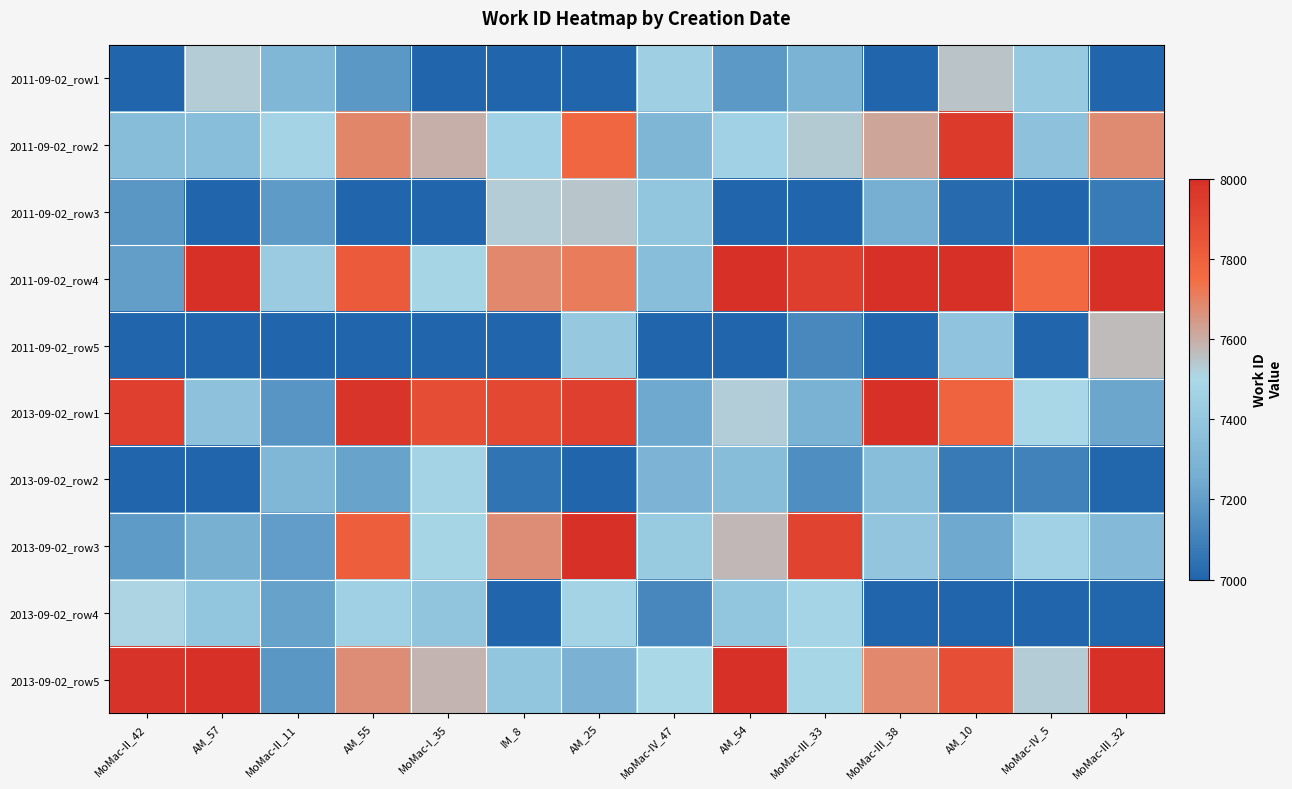

How many categories are shown in the chart?

14